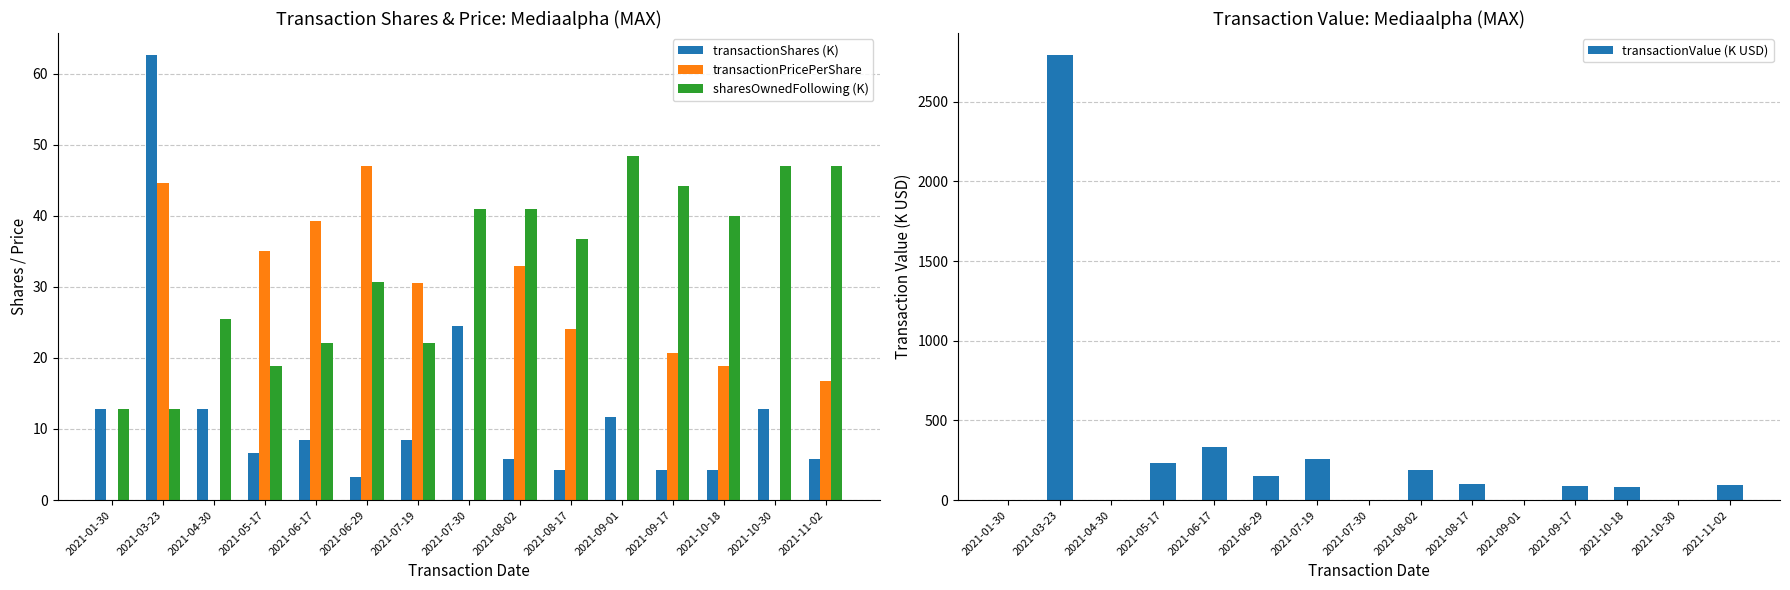

How many values in transactionValue (K USD) are above zero?

10